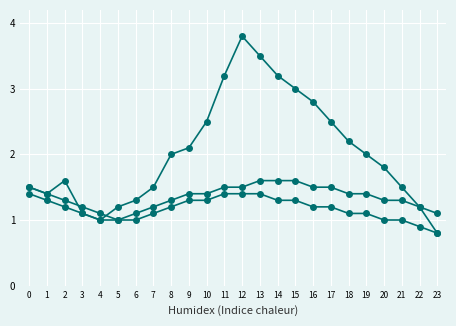

Is this an area chart (filled region under the line)?

No